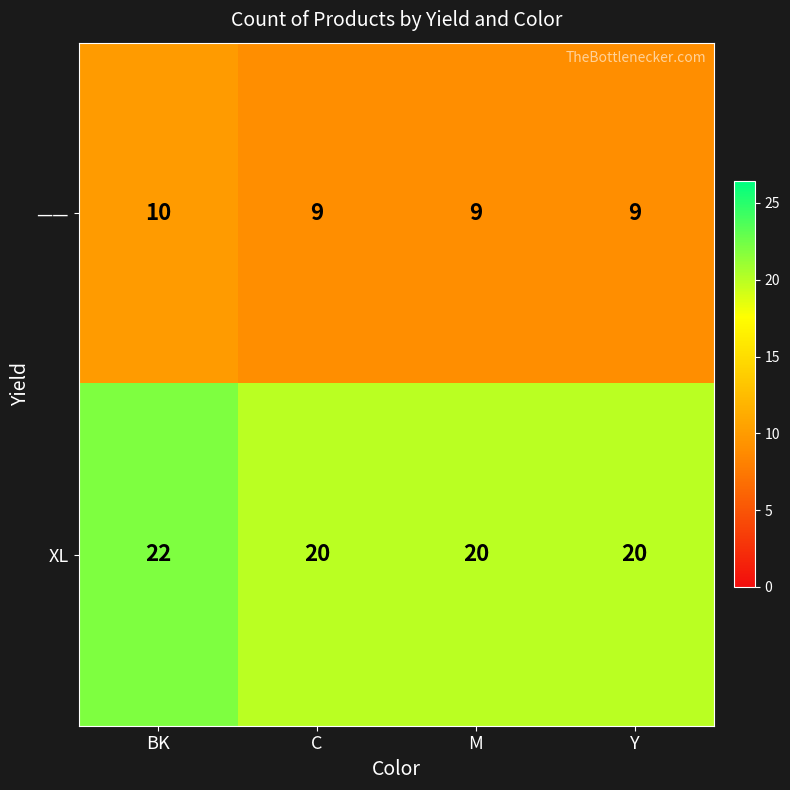

Reading right to left, list all the values displayed in this chart.

——: 9	9	9	10
XL: 20	20	20	22